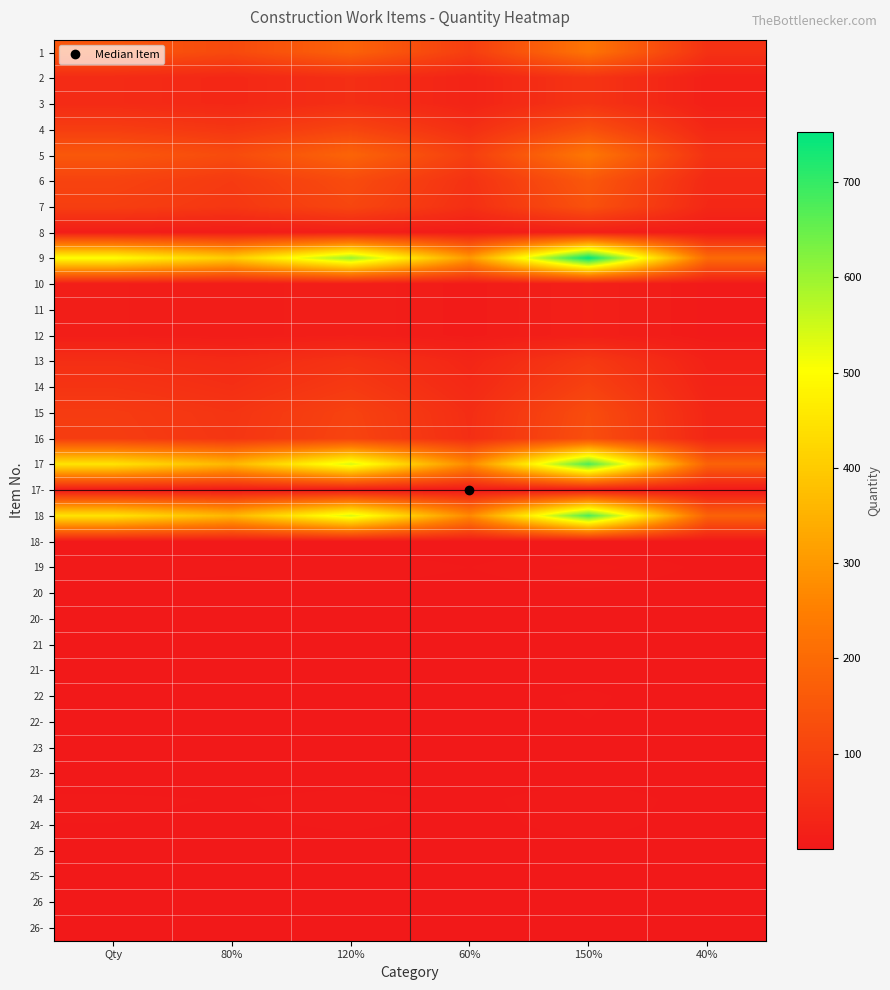

At which category is the sum across all series the highest?

150%